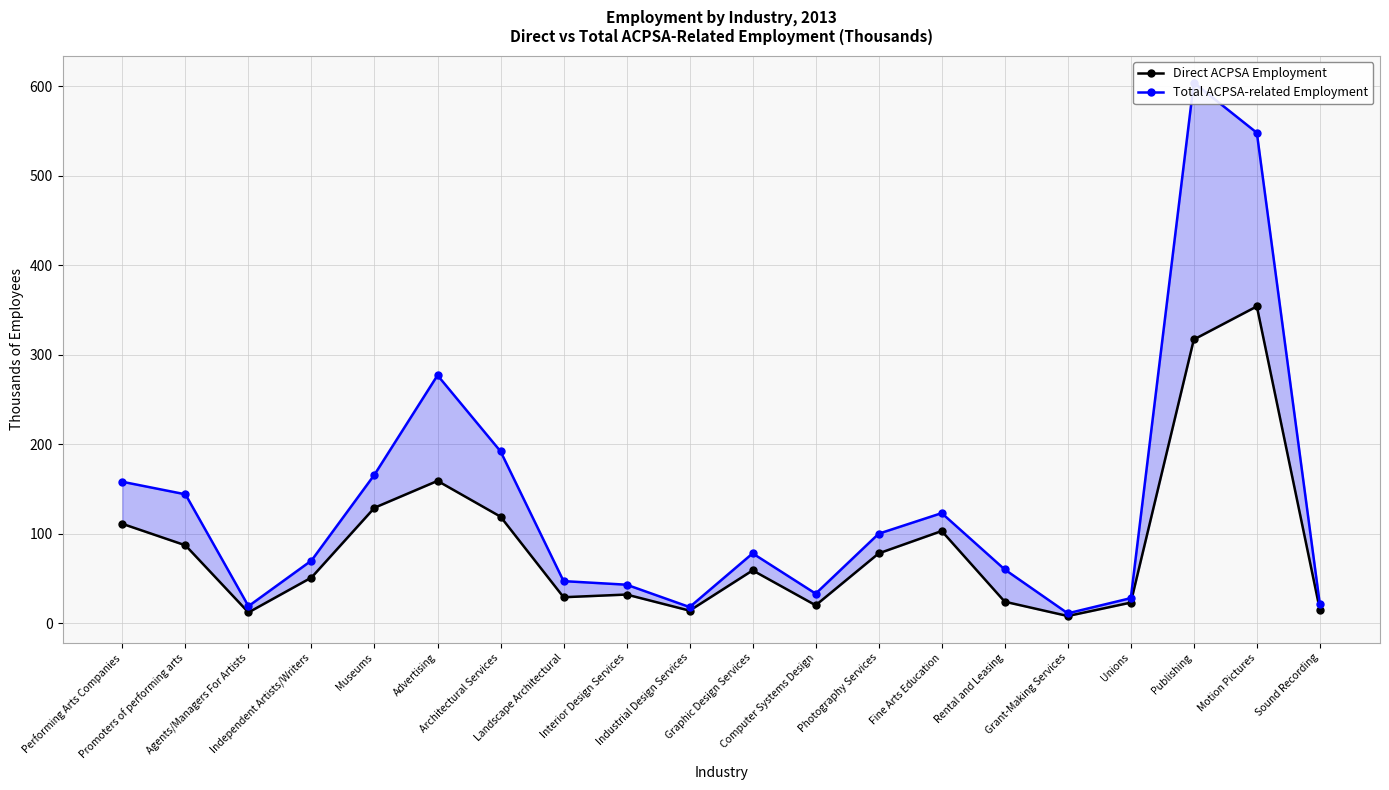

Reading left to right, list all the values displayed in this chart.

Direct ACPSA Employment: 111	87	12	51	129	159	119	29	32	14	59	20	78	103	24	8	23	317	354	15
Total ACPSA-related Employment: 158	144	19	70	166	277	192	47	43	18	78	33	100	123	60	11	28	604	548	21